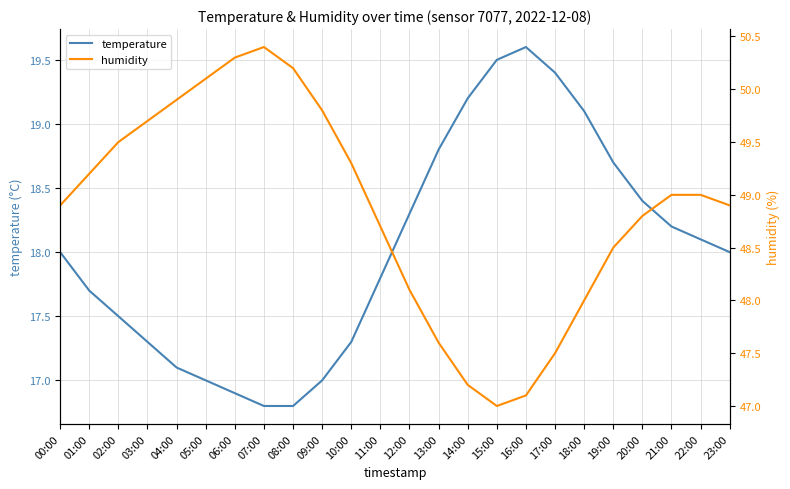

True or false: temperature has a value of 17.8 at 11:00.

True